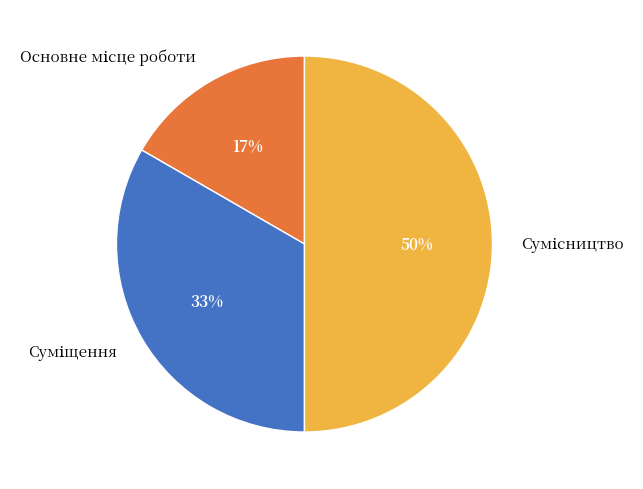

To the nearest percent, what is the average slice percentage?

33%